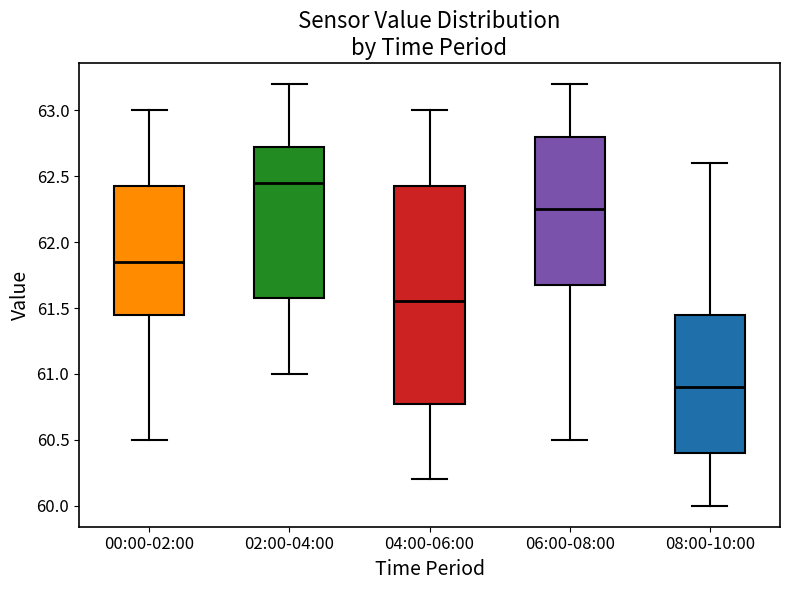

Reading left to right, transcribe this box plot: for each box, give where its median line is, the range the box spans, and where its two whiskers end, as read against the y-axis. The values are not printed on the chart, so give them approximately, as read against the axis.

00:00-02:00: median 61.85, box 61.45 to 62.45, whiskers 60.50 to 63.00
02:00-04:00: median 62.45, box 61.60 to 62.75, whiskers 61.00 to 63.20
04:00-06:00: median 61.55, box 60.80 to 62.45, whiskers 60.20 to 63.00
06:00-08:00: median 62.25, box 61.70 to 62.80, whiskers 60.50 to 63.20
08:00-10:00: median 60.90, box 60.40 to 61.45, whiskers 60.00 to 62.60